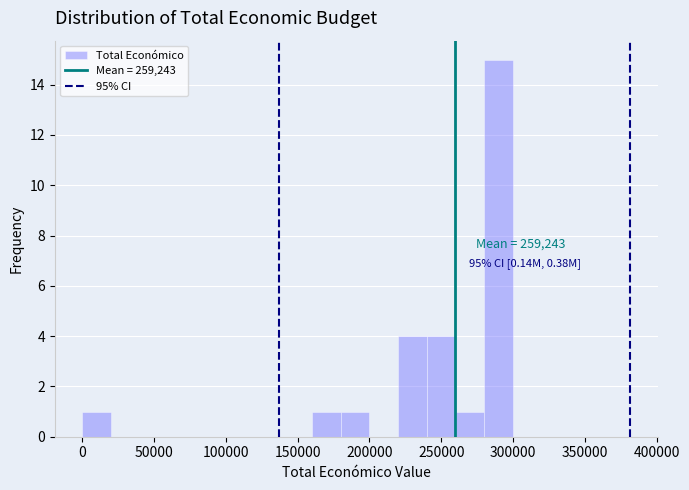

Over which range of the x-axis is the bar tallest?

280000 to 300000